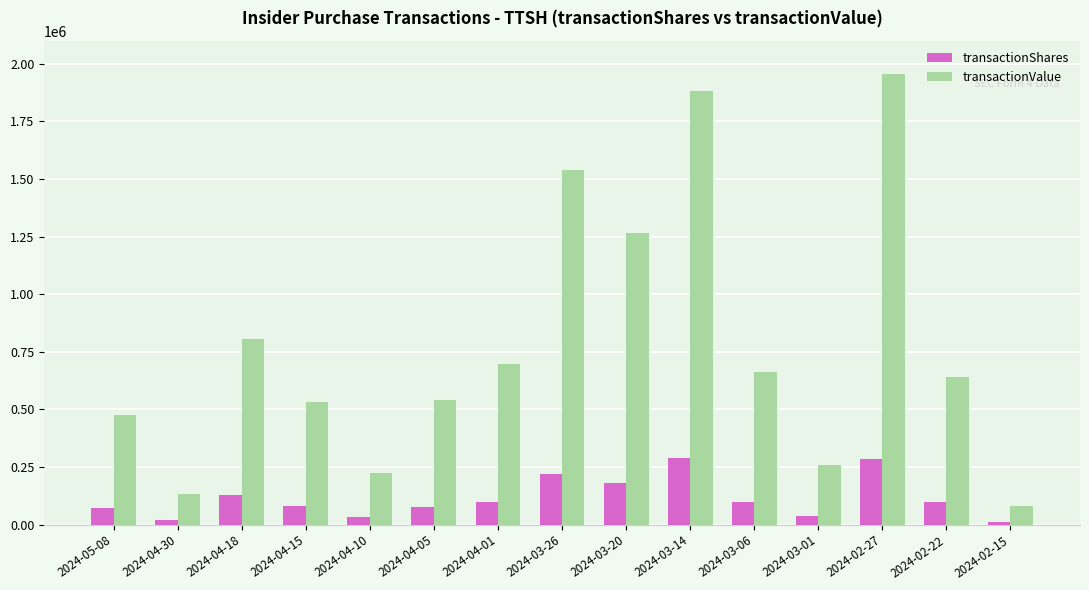

The value of transactionValue at 2024-04-18 is 804379. True or false?

True